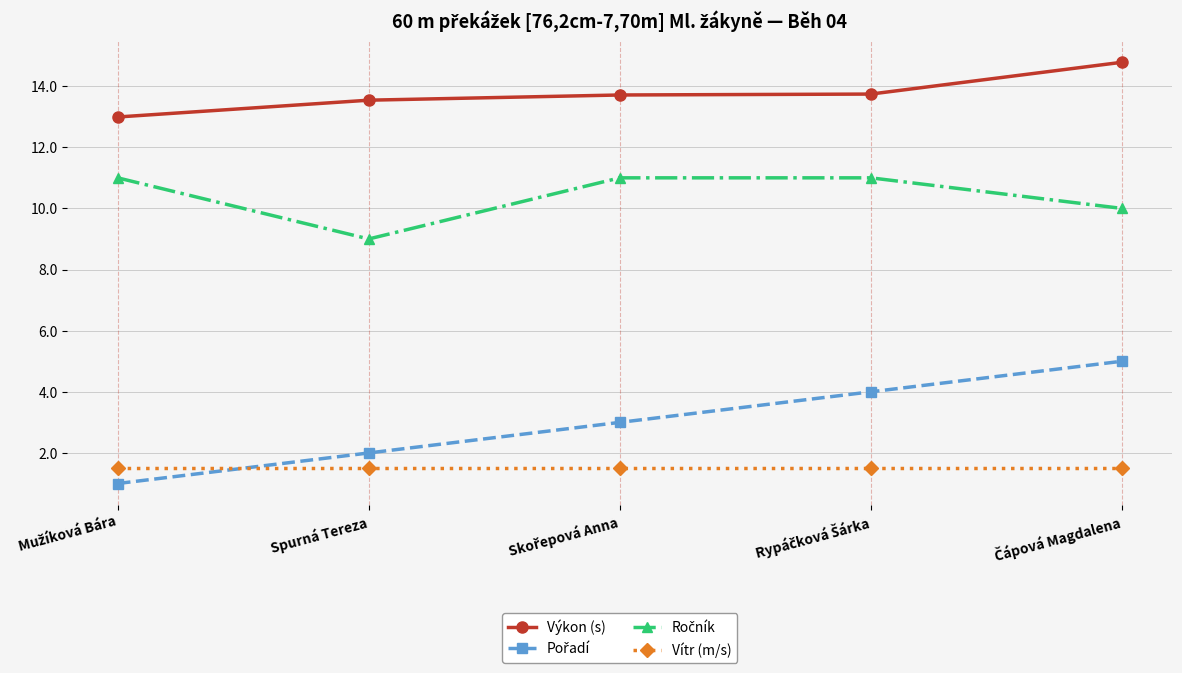

What is the total value across all series at Spurná Tereza?

26.0